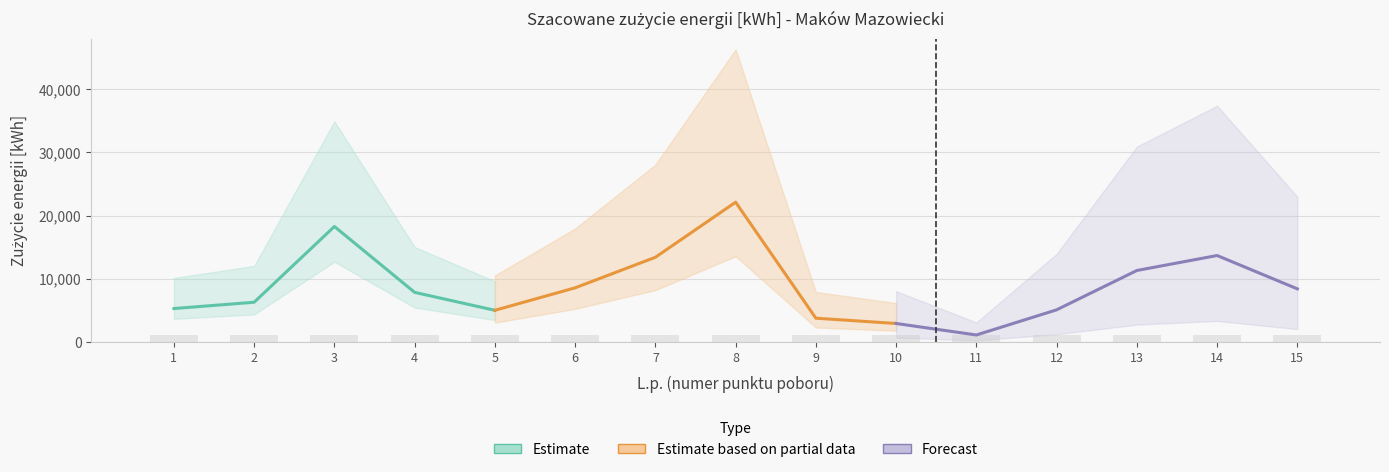

What is the value of the Strefa pozaszczyt nocna (p1) bar at the 7th from the left?

13429